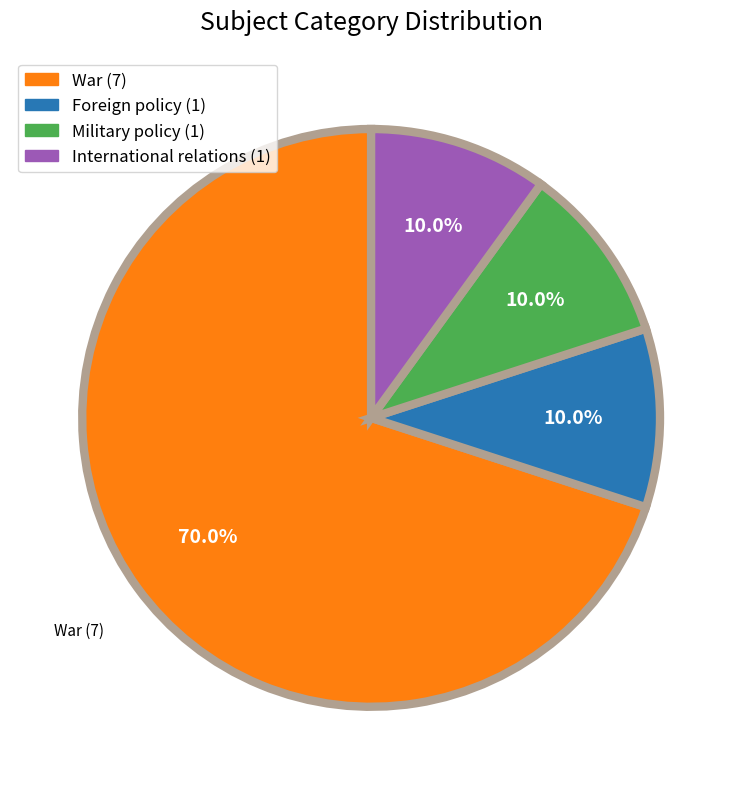

Does any single category account for the majority?

Yes